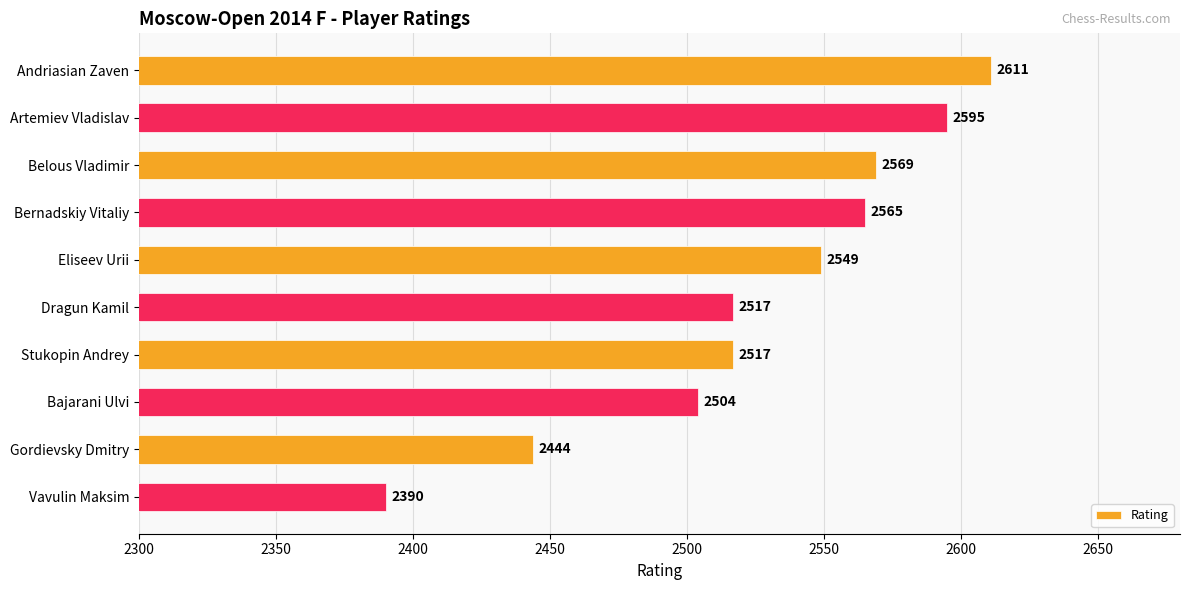

What is the difference between the maximum and minimum values?

221